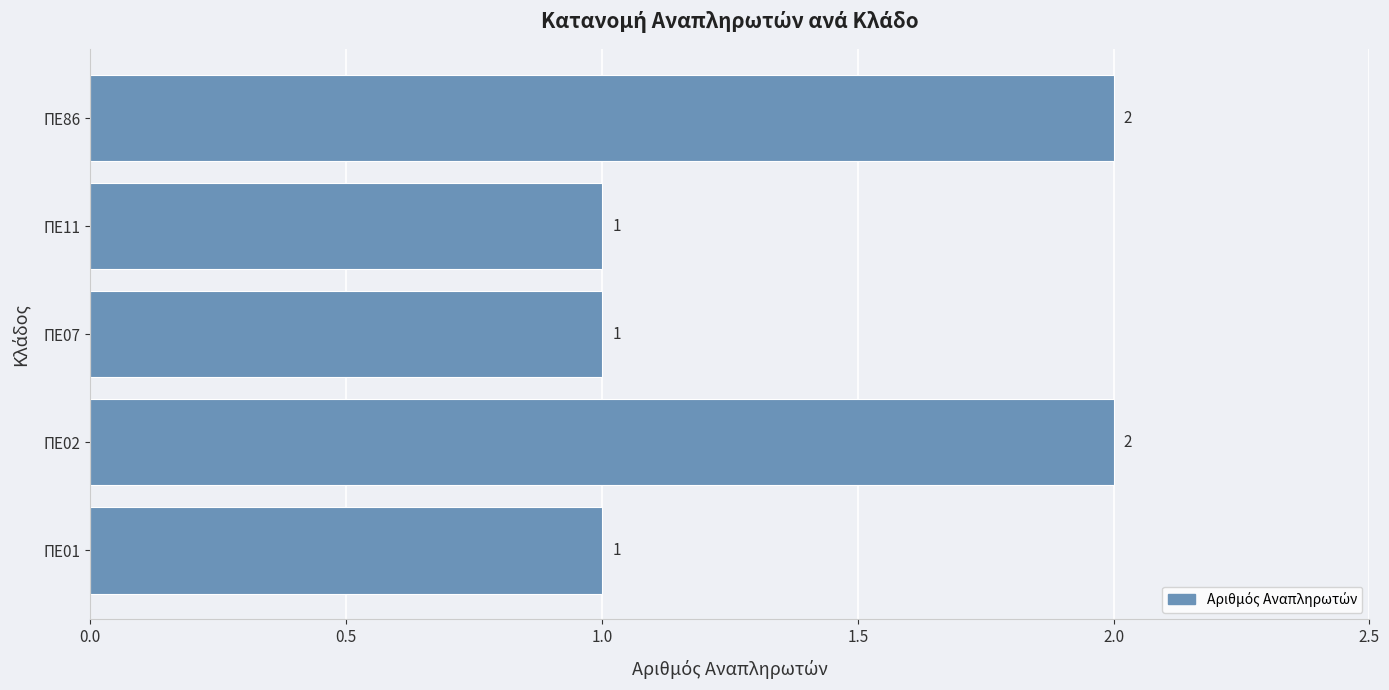

How many categories are shown in the chart?

5